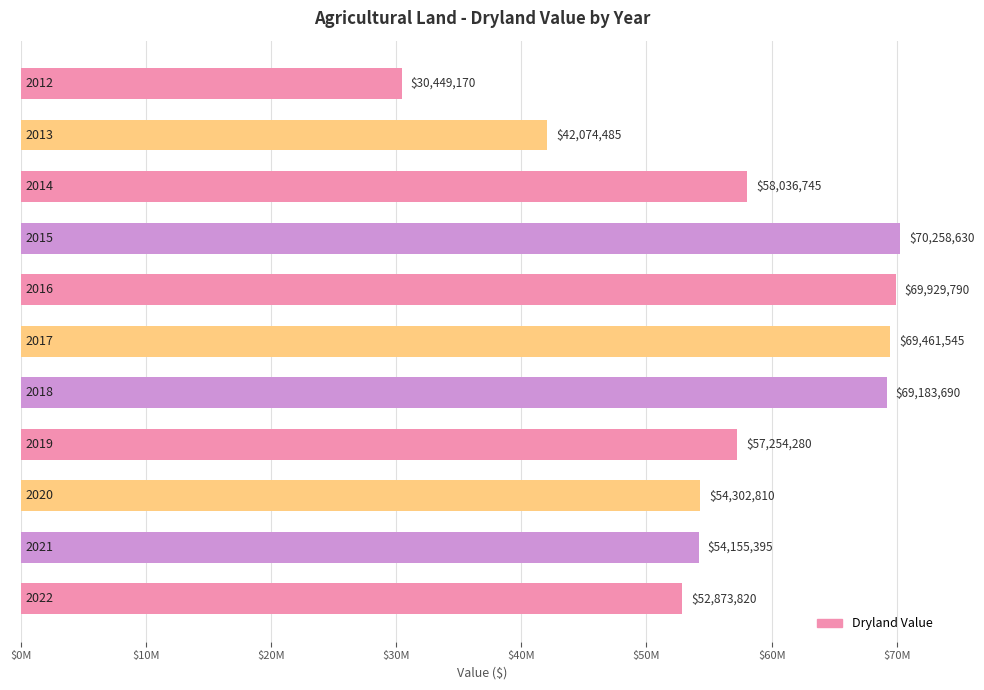

What is the difference between the maximum and minimum values?

39809460